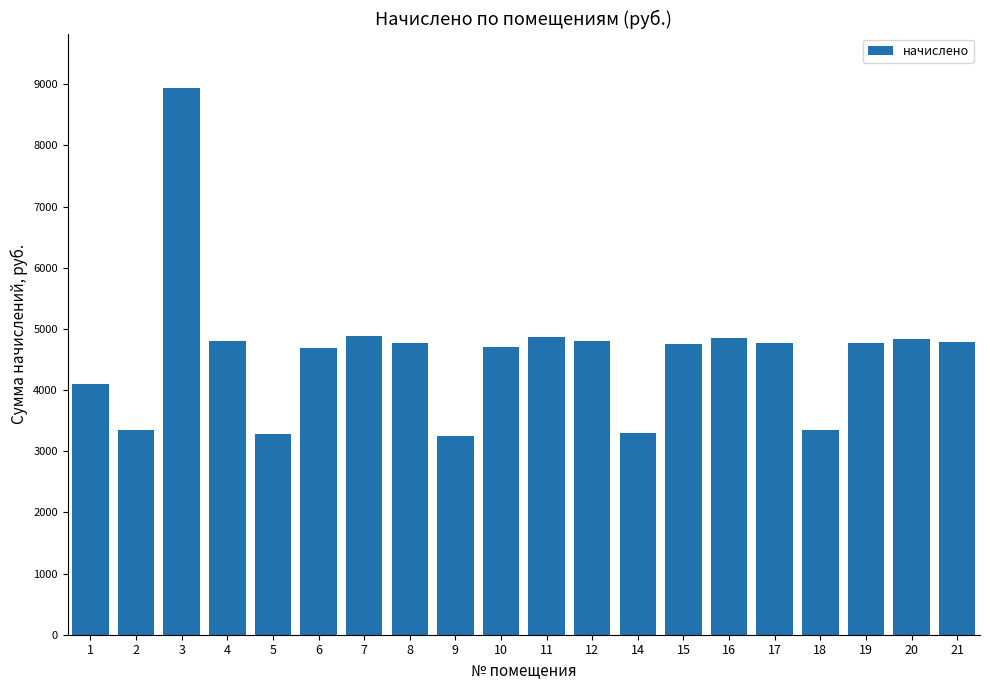

How many bars are there in total?

20